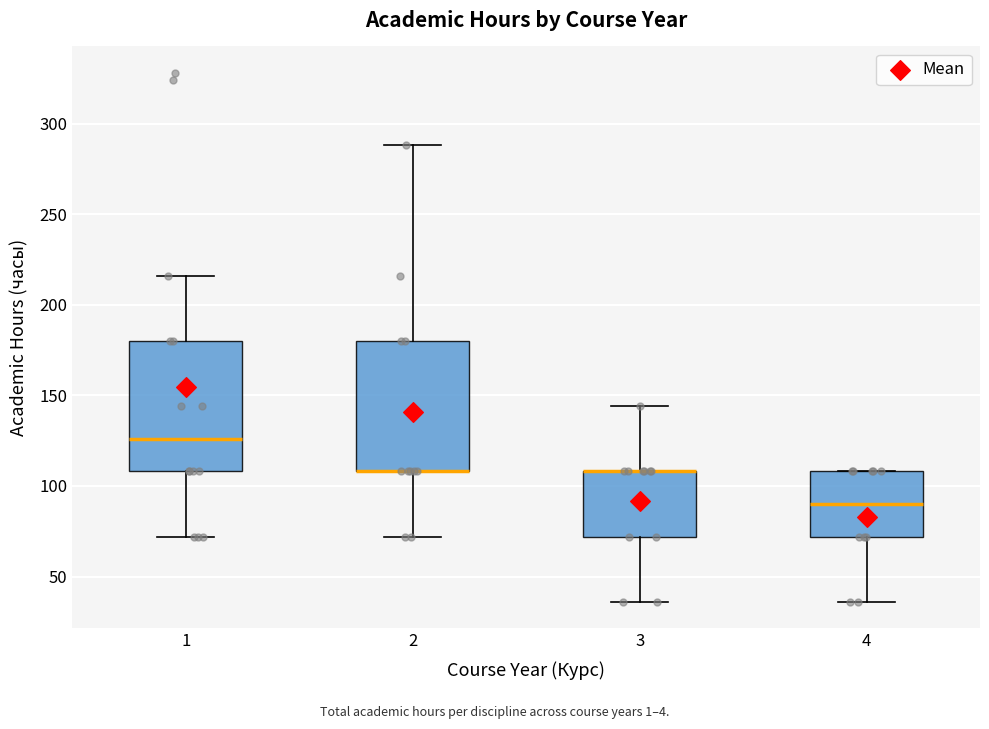

Reading left to right, read every box against the y-axis: the position of its median line, the range the box covers, and the ends of its whiskers. The values are not printed on the chart, so give them approximately, as read against the axis.

1: median 125, box 110 to 180, whiskers 70 to 215
2: median 110 (drawn on the box's lower edge), box 110 to 180, whiskers 70 to 290
3: median 110 (drawn on the box's upper edge), box 70 to 110, whiskers 35 to 145
4: median 90, box 70 to 110, whiskers 35 to 110